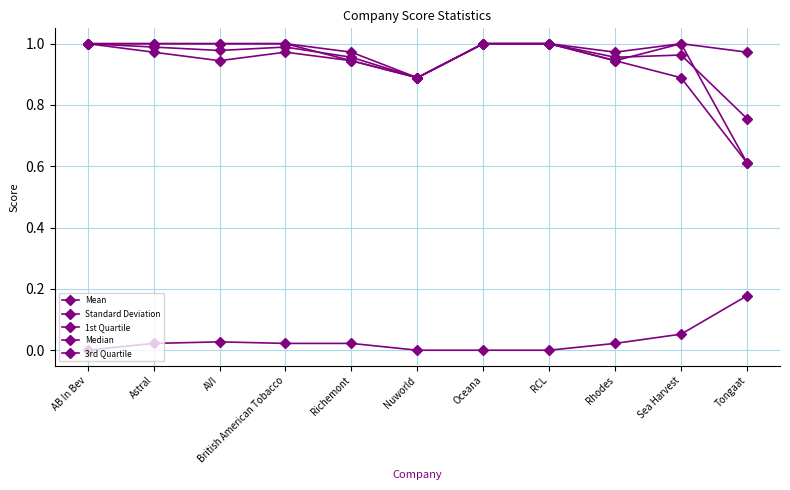

How many data points does each series have?

11